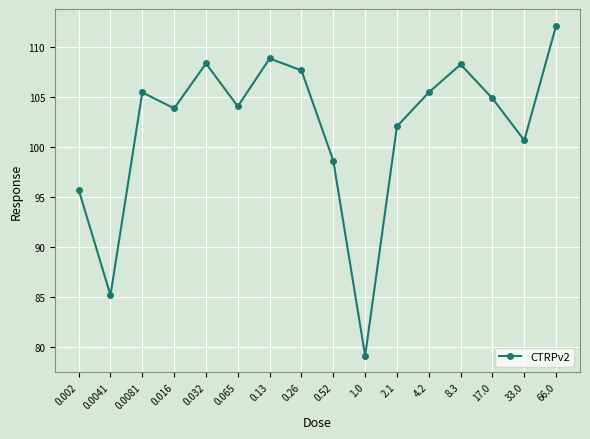

What is the ratio of the value at 0.26 to the value at 4.2?

1.0